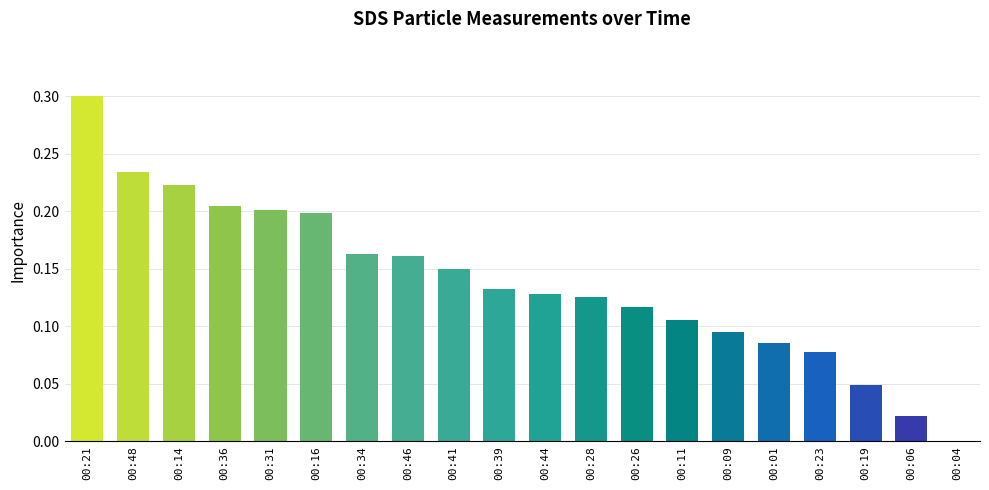

What is the sum of all values?

2.8